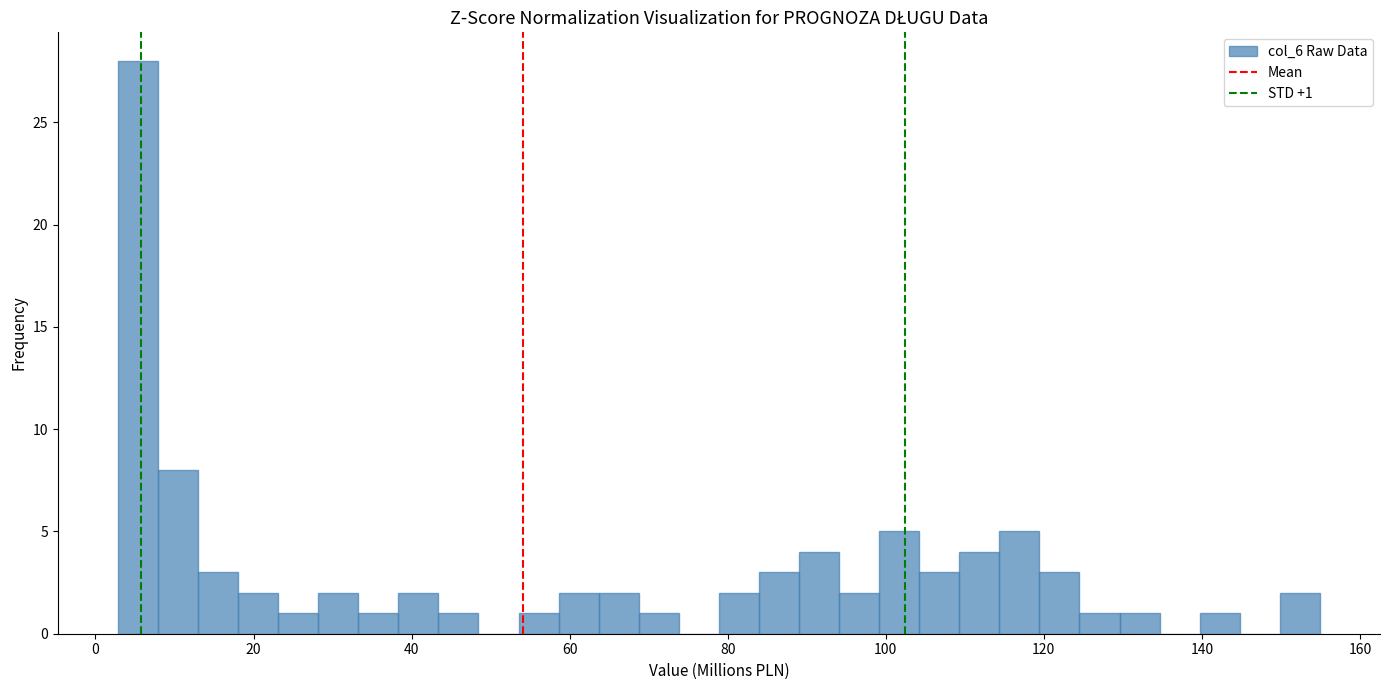

Around what value on the x-axis is the tallest bar? Give the approximate position of its centre, as read against the axis.

6